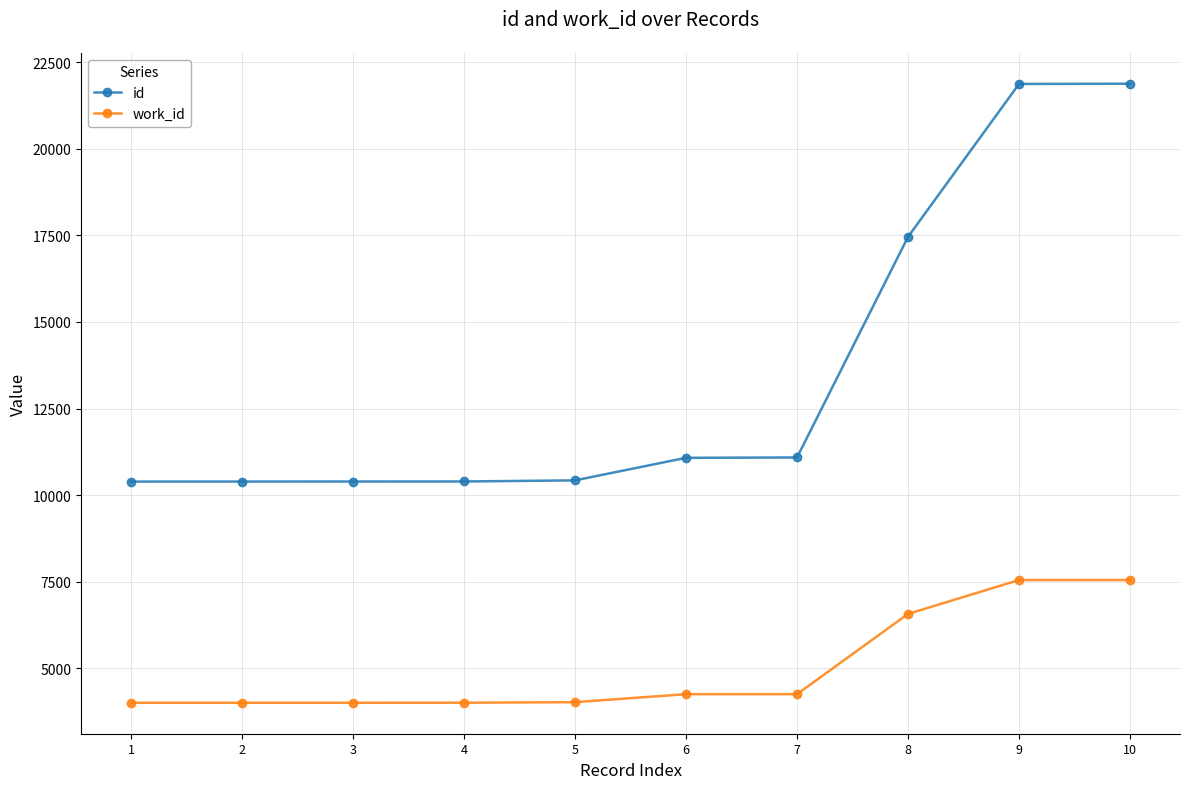

True or false: work_id and id cross at least once.

False